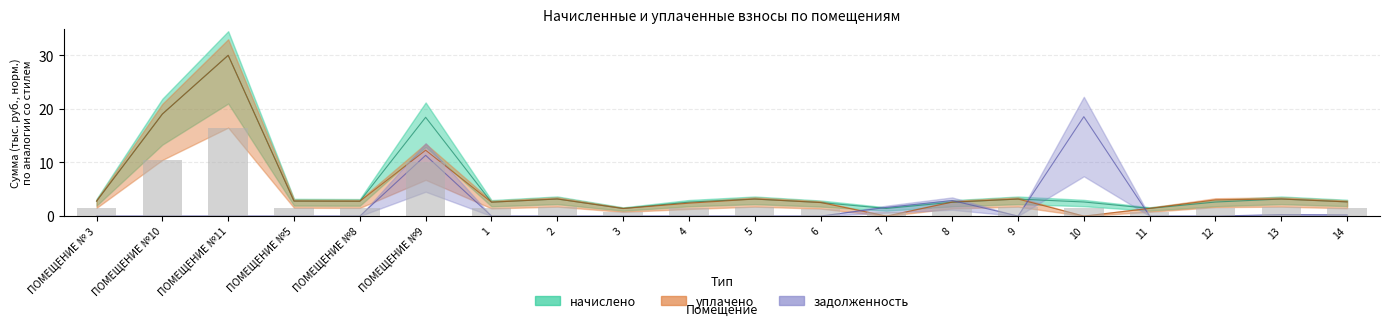

What is the greatest value displayed?

30.0